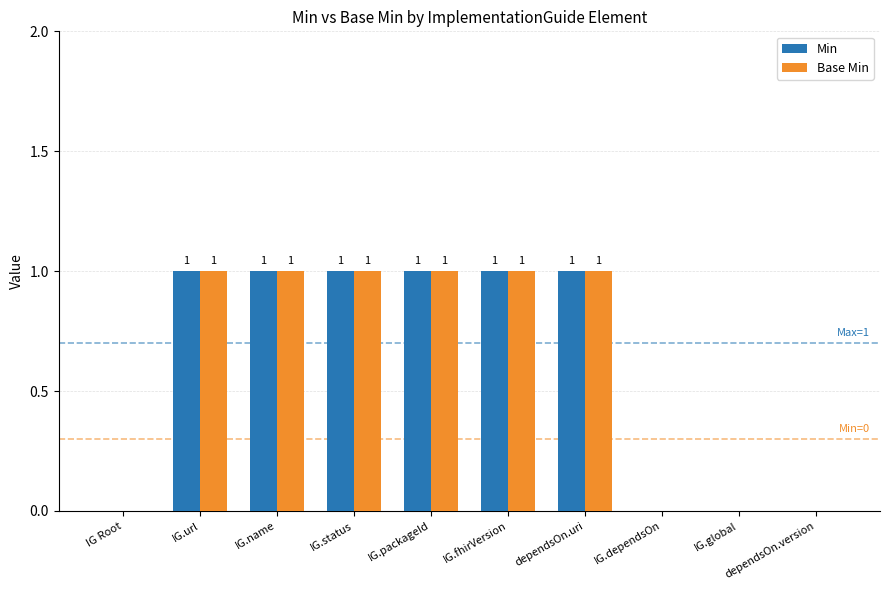

The Base Min series shows 1 at IG.name. True or false?

True